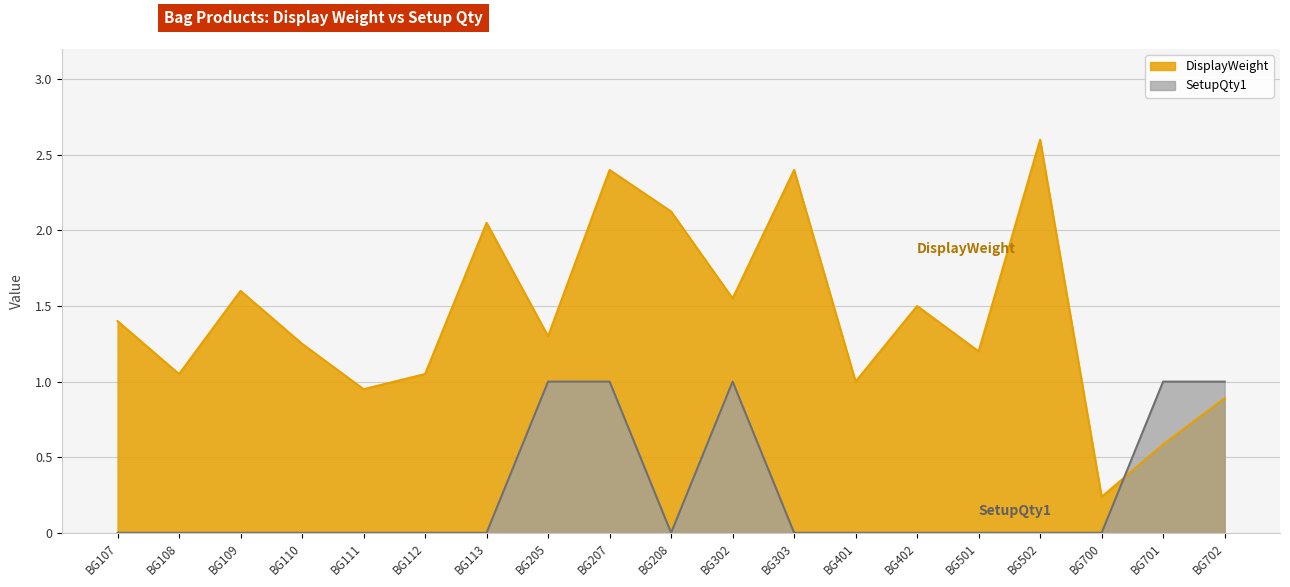

Is the value of DisplayWeight at BG107 greater than the value of SetupQty1 at BG302?

Yes